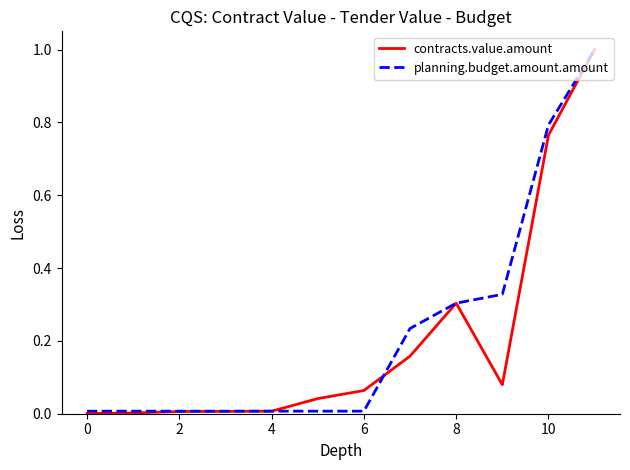

What is the sum of all planning.budget.amount.amount values?

2.7